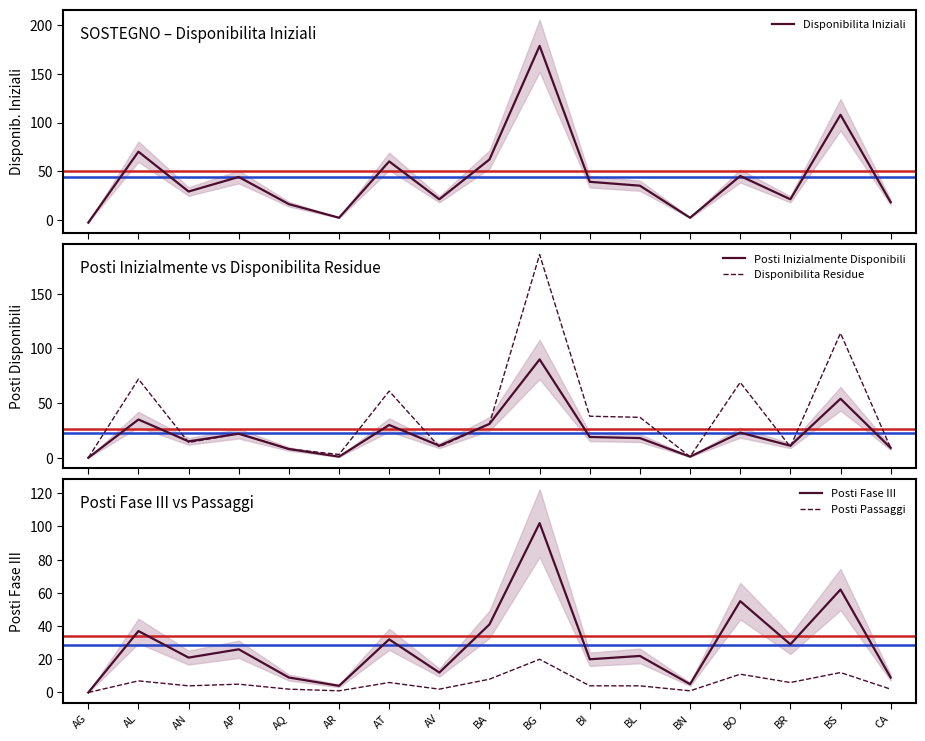

What is the maximum value for Disponibilita Residue?

186